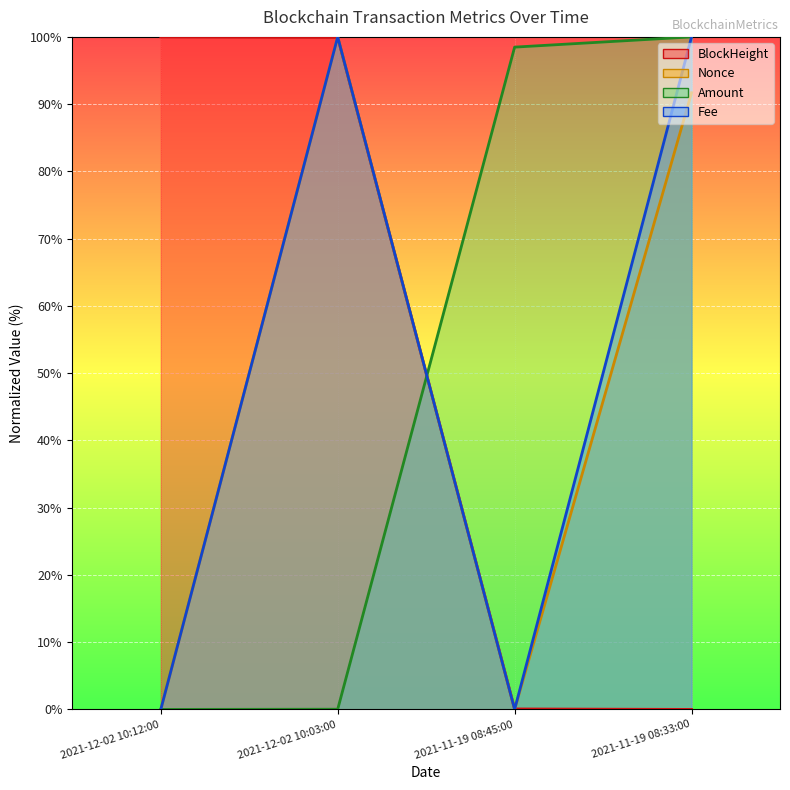

True or false: BlockHeight and Amount intersect in this chart.

True